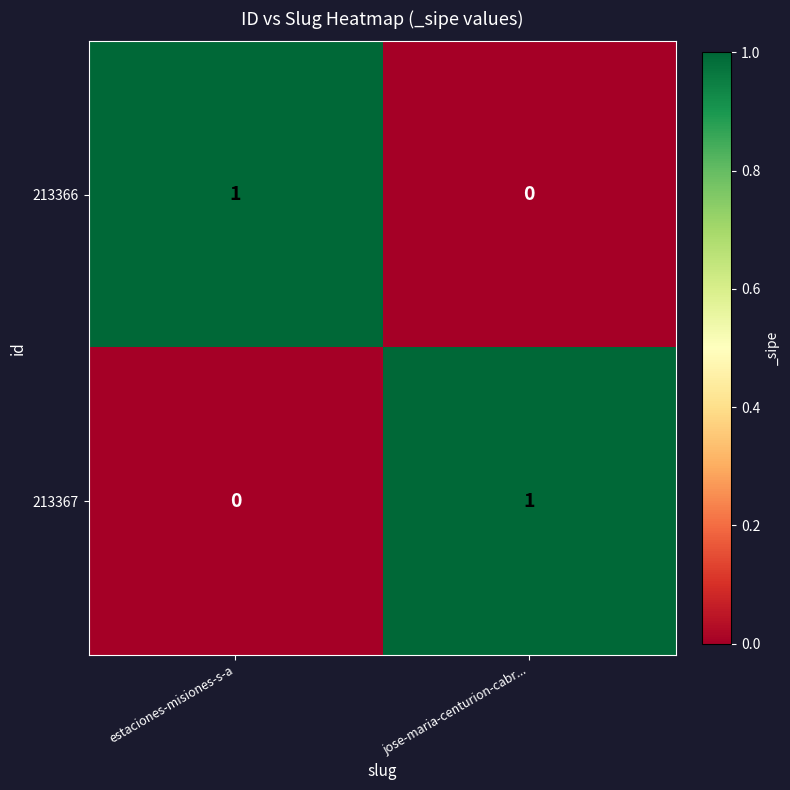

Which category has the highest value in the 213367 series?

jose-maria-centurion-cabr...